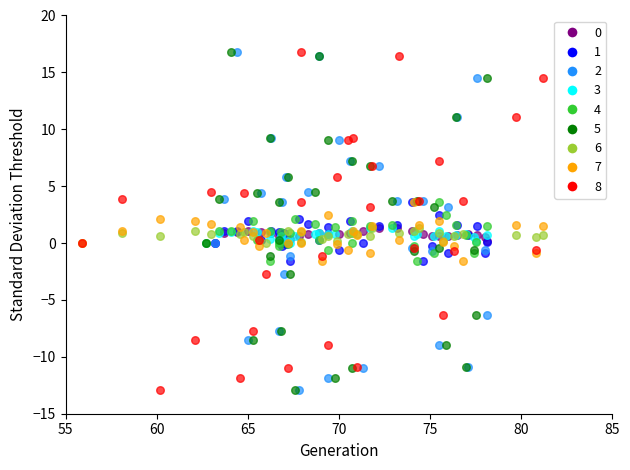

What are all the series names shown in the legend?

0, 1, 2, 3, 4, 5, 6, 7, 8